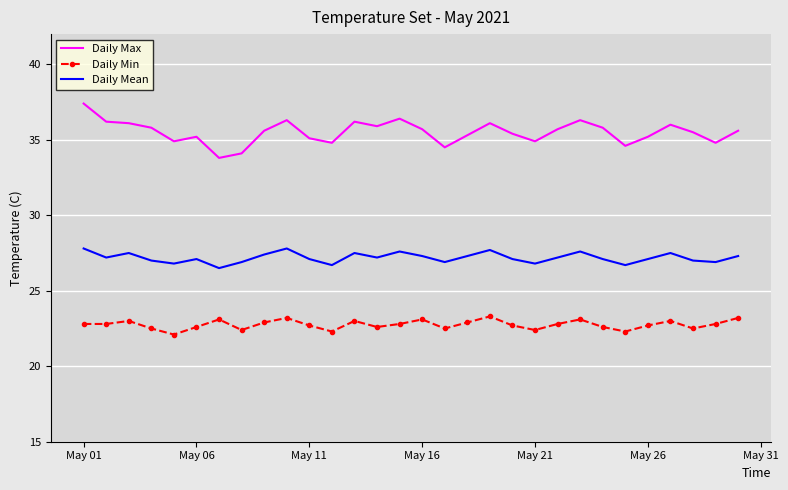

What is the smallest value displayed?

22.1